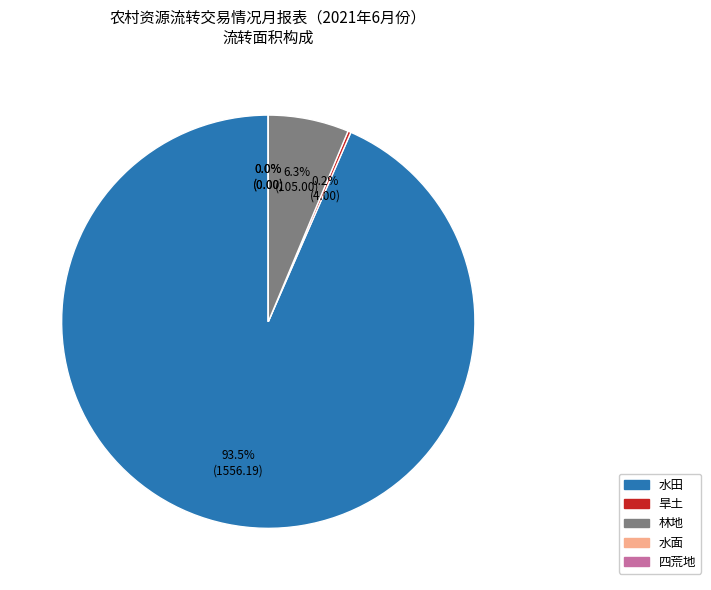

What is the smallest slice in the pie chart?

水面